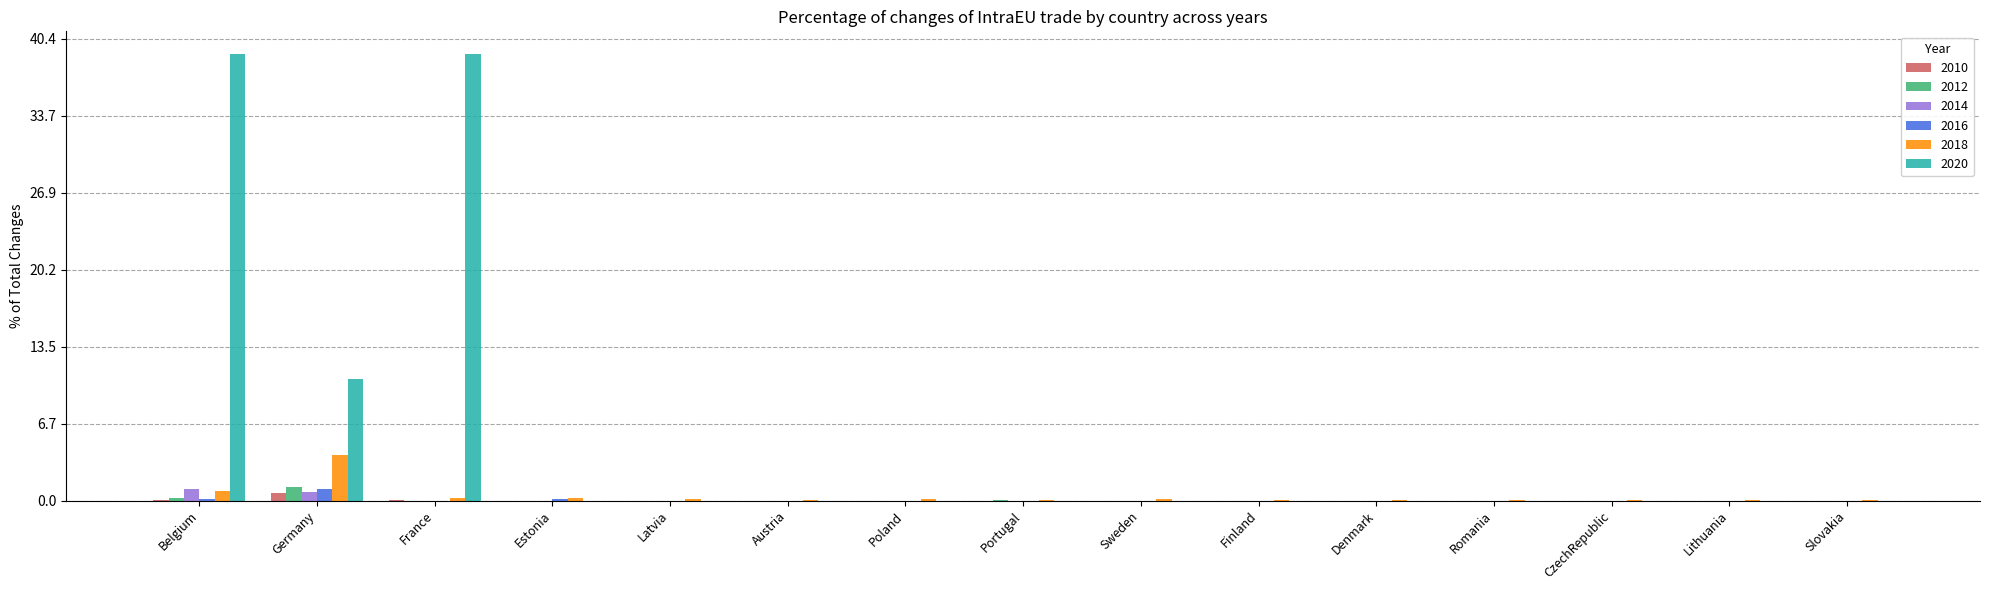

Is it true that 2020 equals 0 at Poland?

True